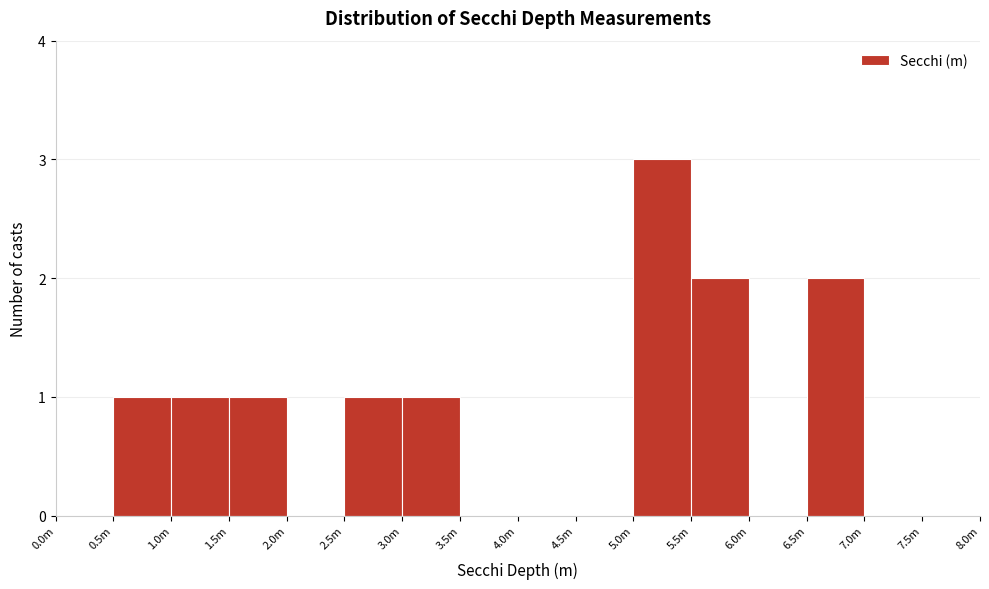

Reading left to right, list all the values displayed in this chart.

0.0m=0	0.5m=1	1.0m=1	1.5m=1	2.0m=0	2.5m=1	3.0m=1	3.5m=0	4.0m=0	4.5m=0	5.0m=3	5.5m=2	6.0m=0	6.5m=2	7.0m=0	7.5m=0